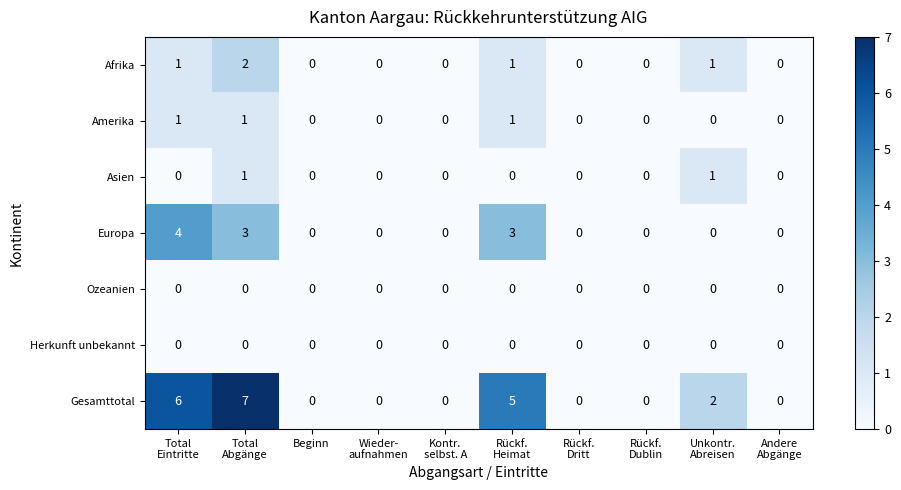

What is the highest value of the Gesamttotal series?

7